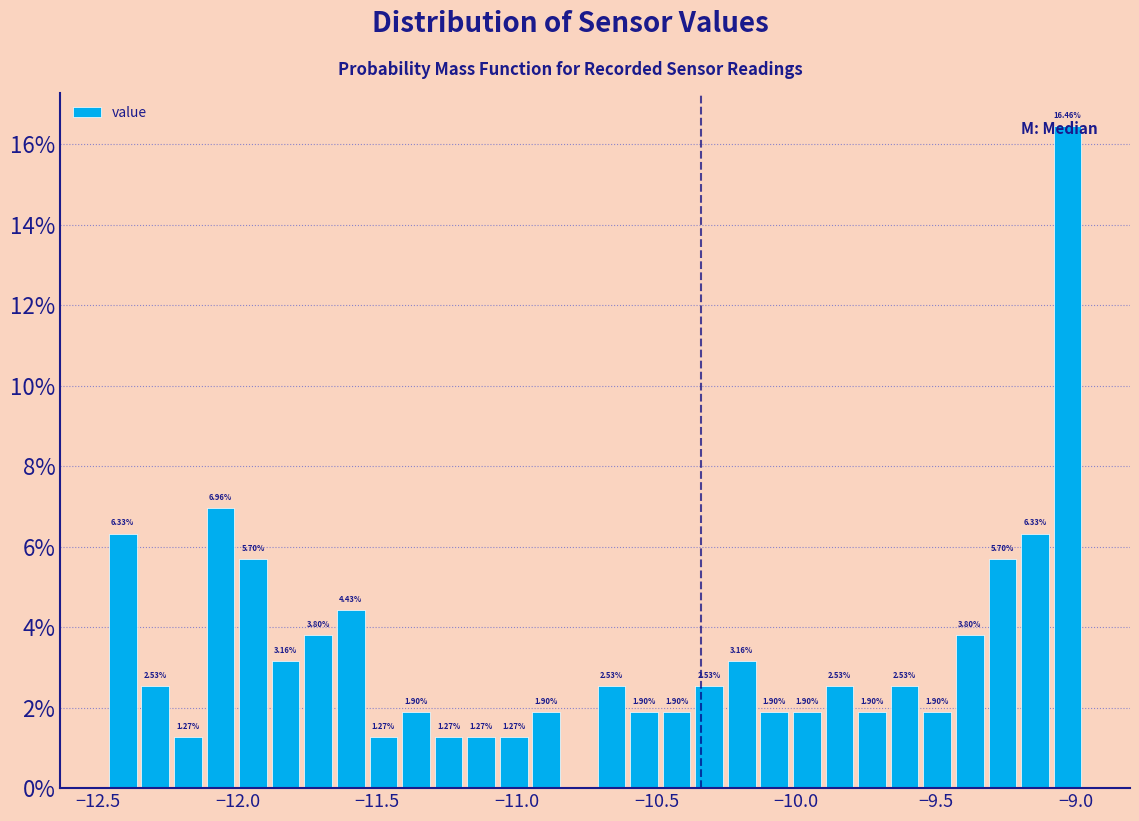

Read against the x-axis, roughly where is the centre of the tallest bar?

-9.05